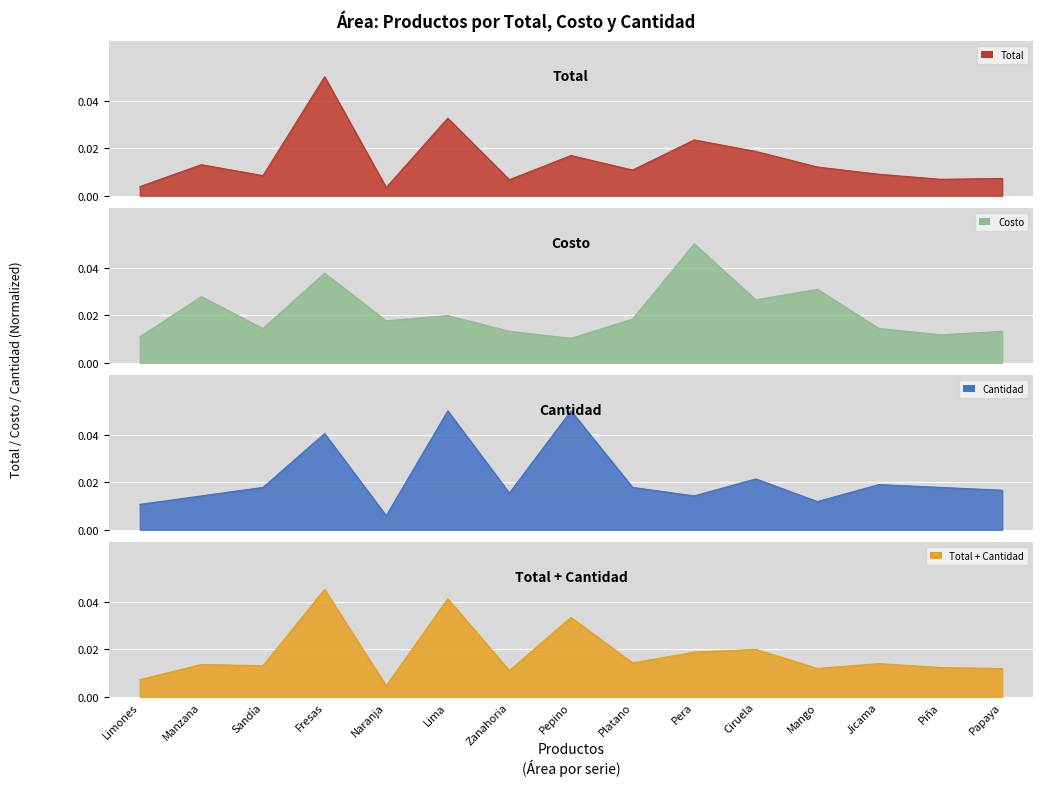

Between Naranja and Platano, which series saw the biggest shift?

cantidad